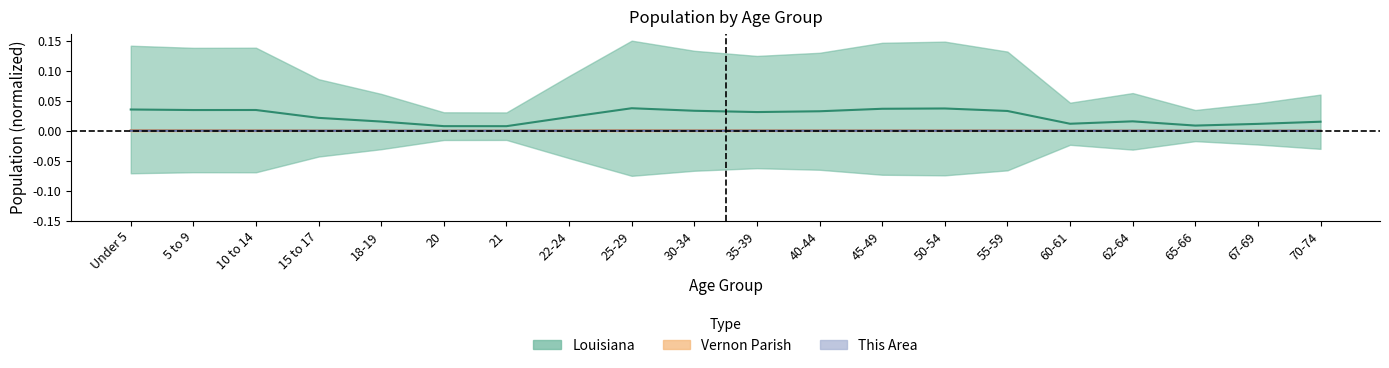

What is the label of the 19th point from the left?

67-69